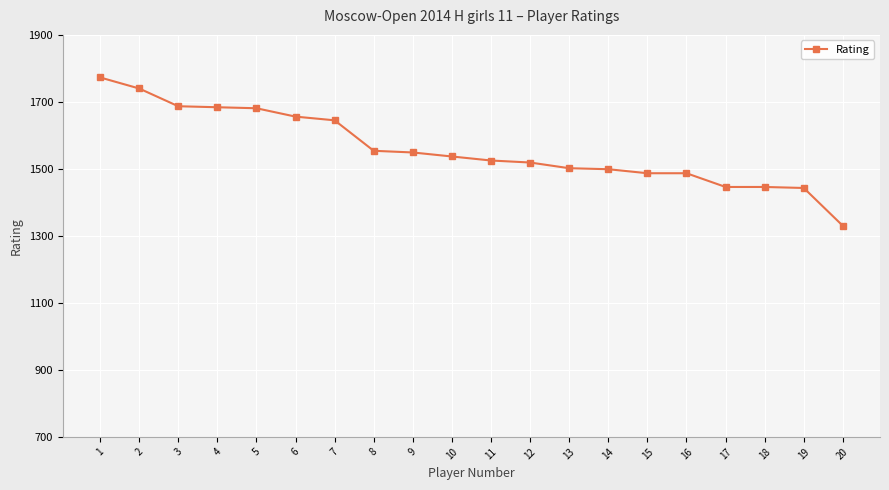

True or false: the data shows 1554 at 8.

True